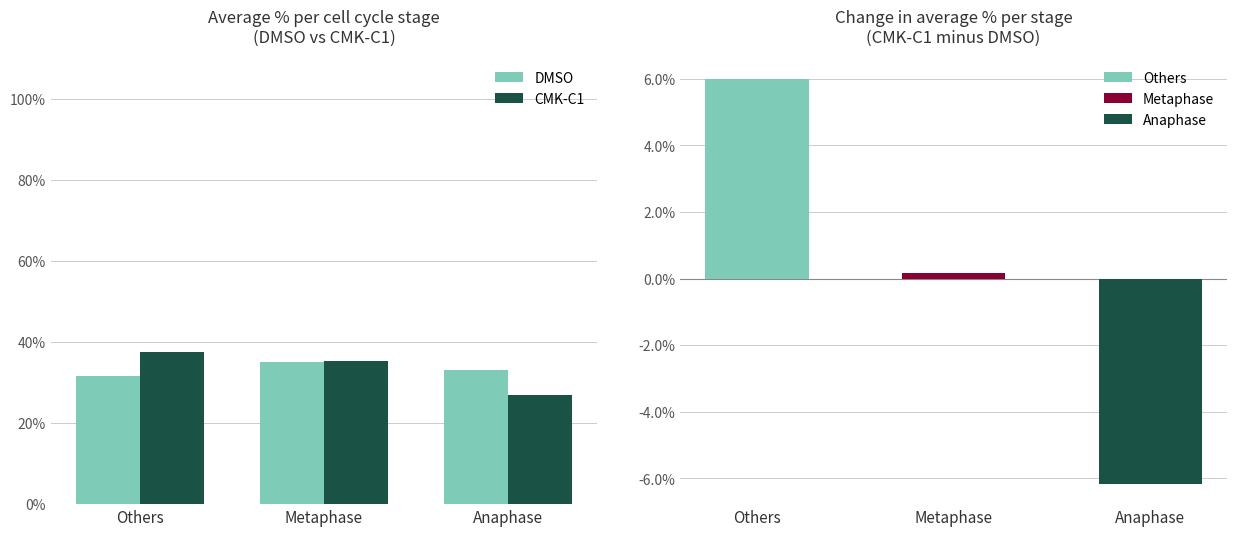

How many bars are there in each group?

2